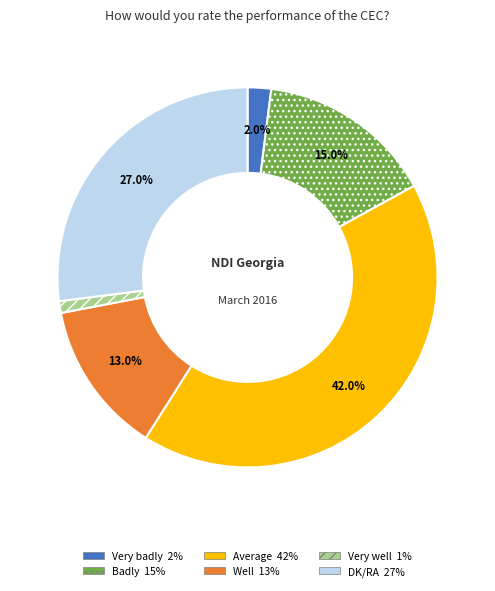

Which category has the smallest portion of the pie?

Very well